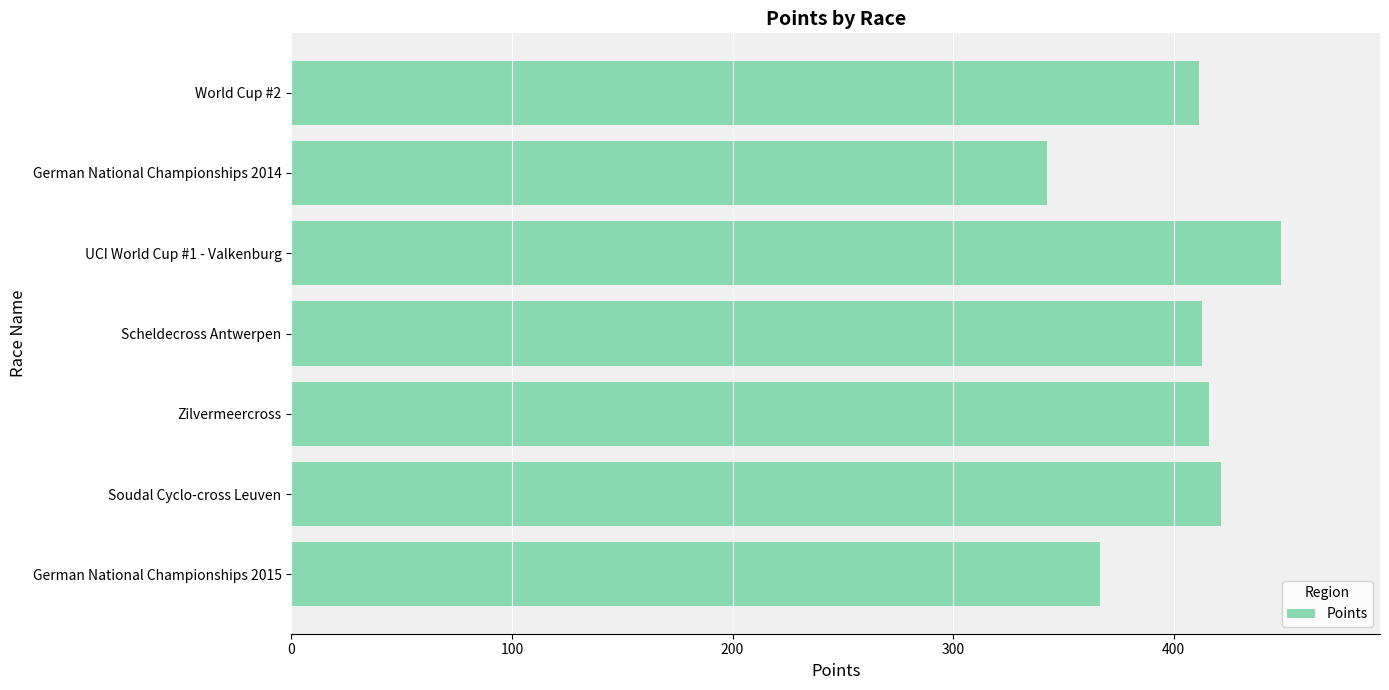

Count the number of data series in this chart.

1